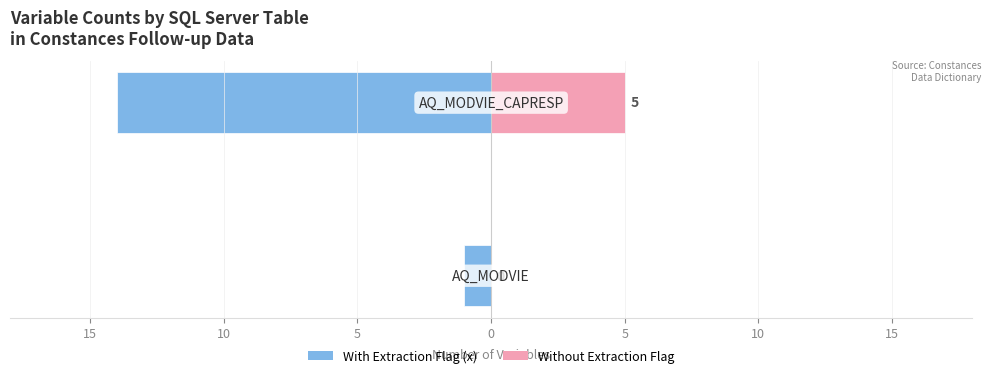

Rank the series at 15 from lowest to highest value.

With Extraction Flag (x), Without Extraction Flag